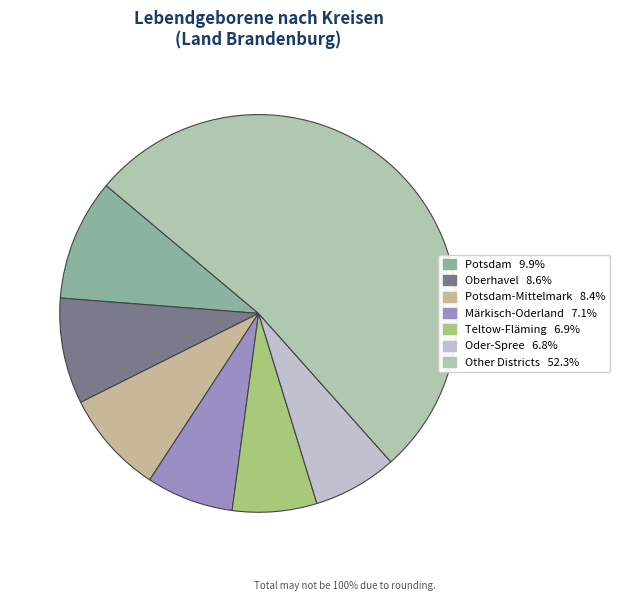

Count the number of slices in the pie.

7